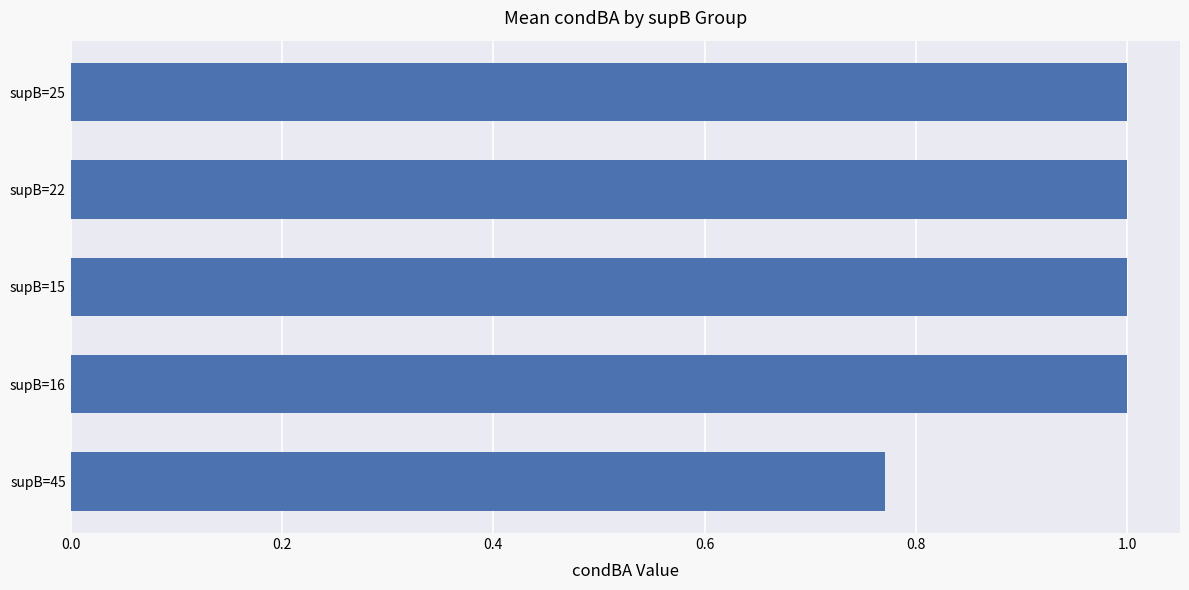

At which label is the value closest to 0?

supB=45